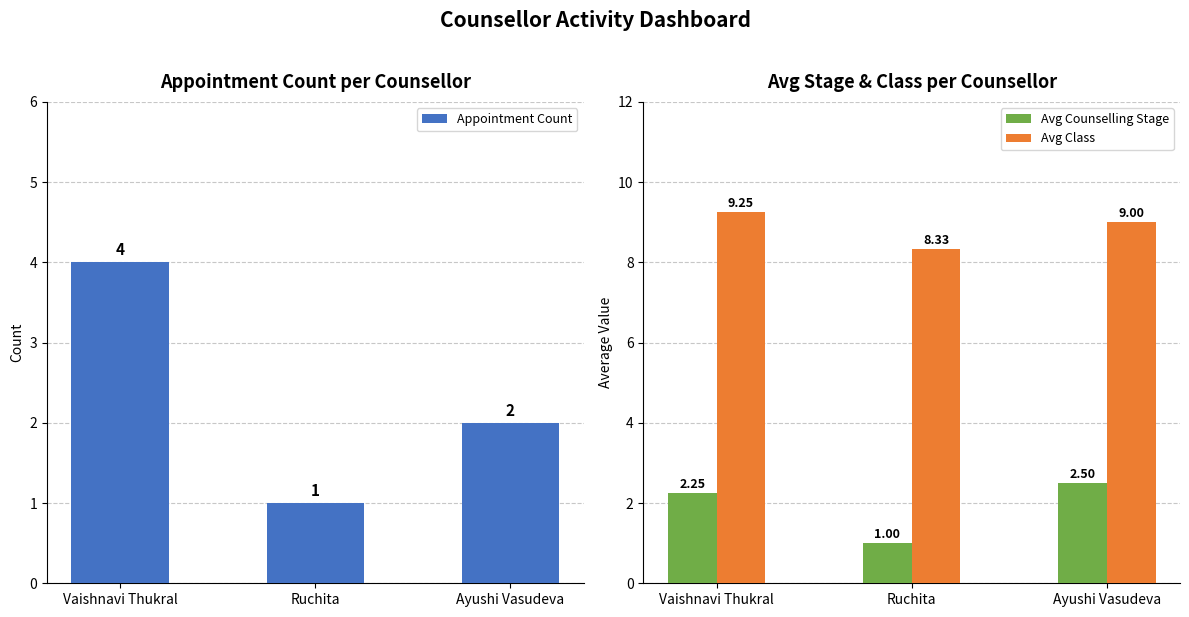

What is the difference between the Avg Counselling Stage values at Ayushi Vasudeva and Vaishnavi Thukral?

0.2